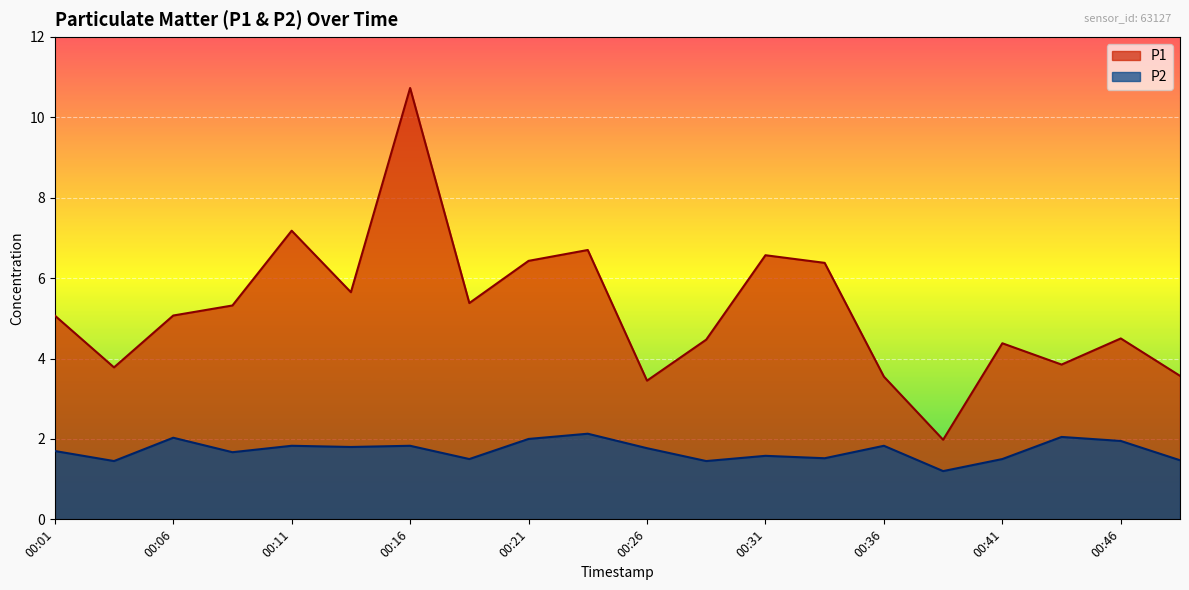

How many values in the P1 series are below 5?

9